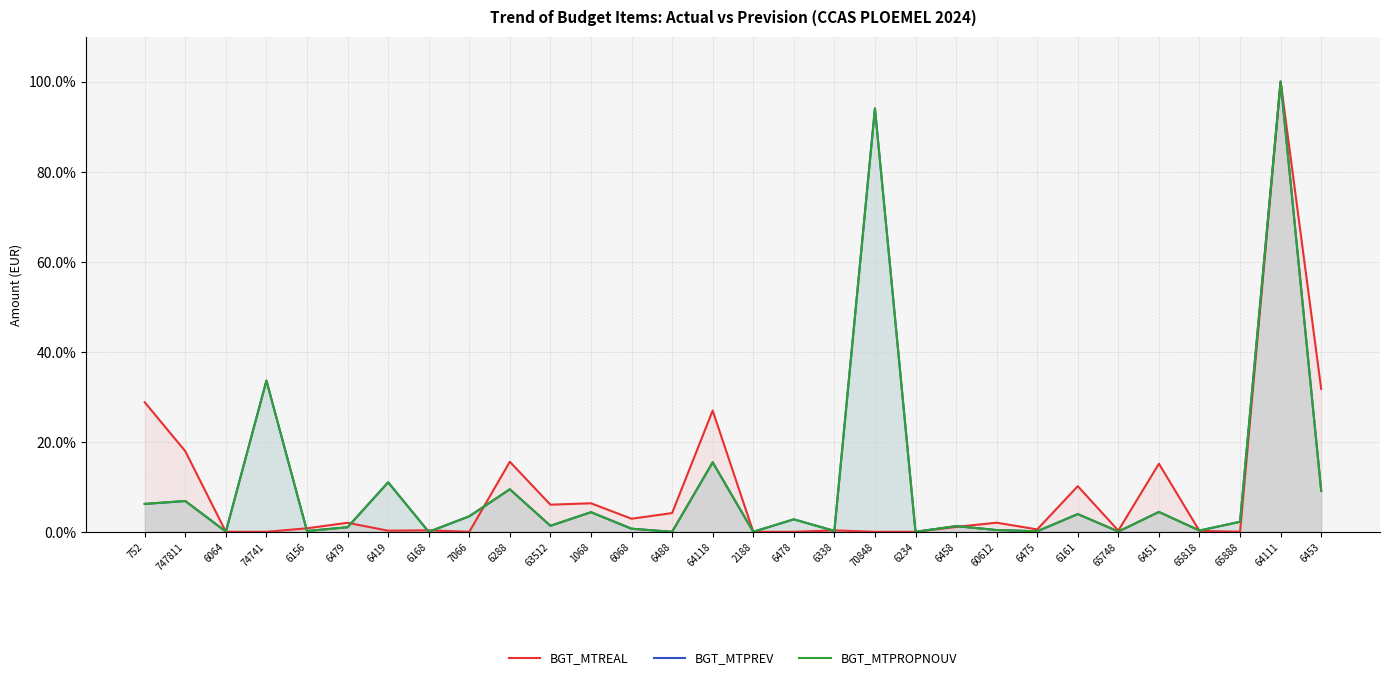

What is the label of the 13th point from the left?

6068